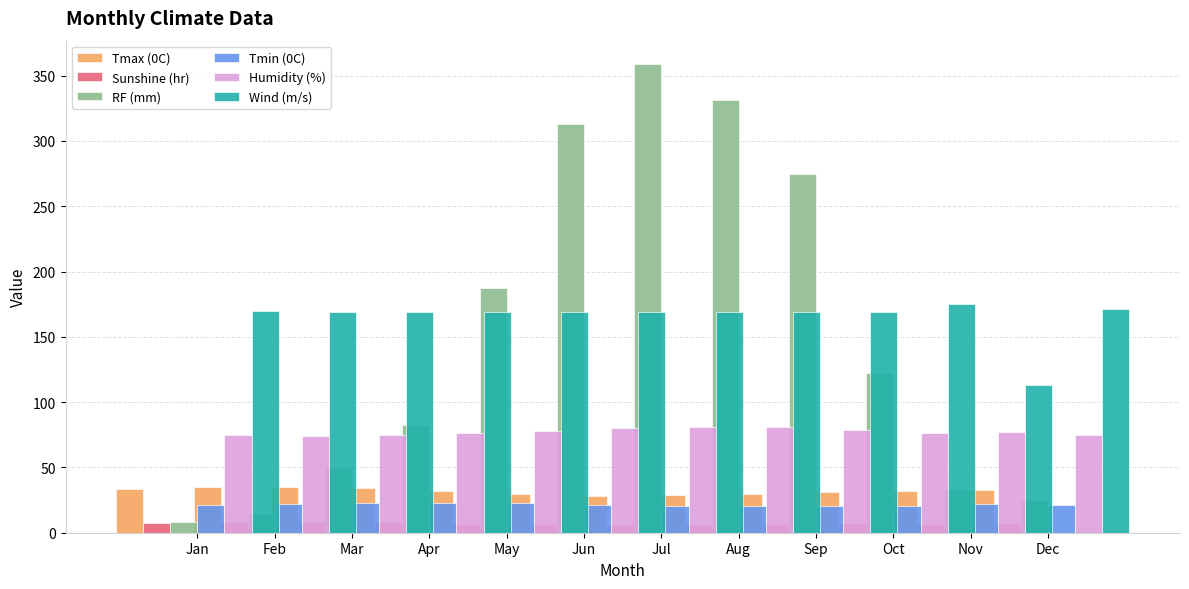

List the series in order of their peak value, highest first.

RF (mm), Wind (m/s), Humidity (%), Tmax (0C), Tmin (0C), Sunshine (hr)